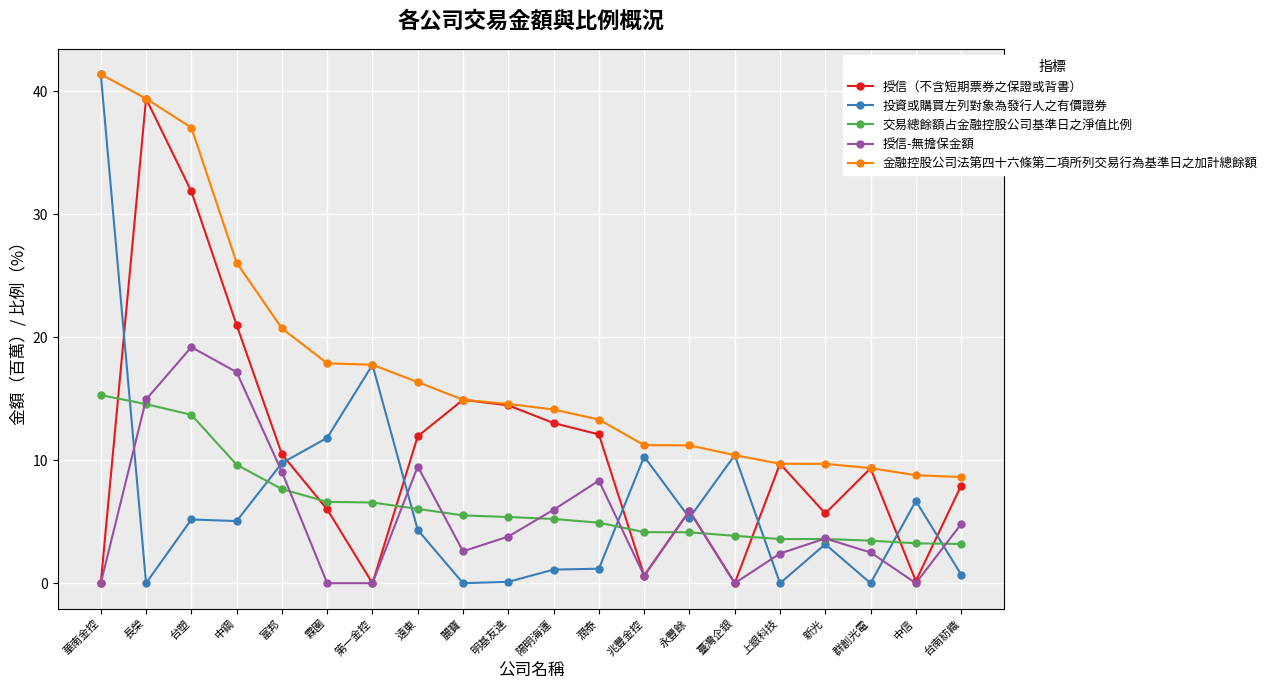

Is it true that 金融控股公司法第四十六條第二項所列交易行為基準日之加計總餘額 equals 15.8 at 新光?

False